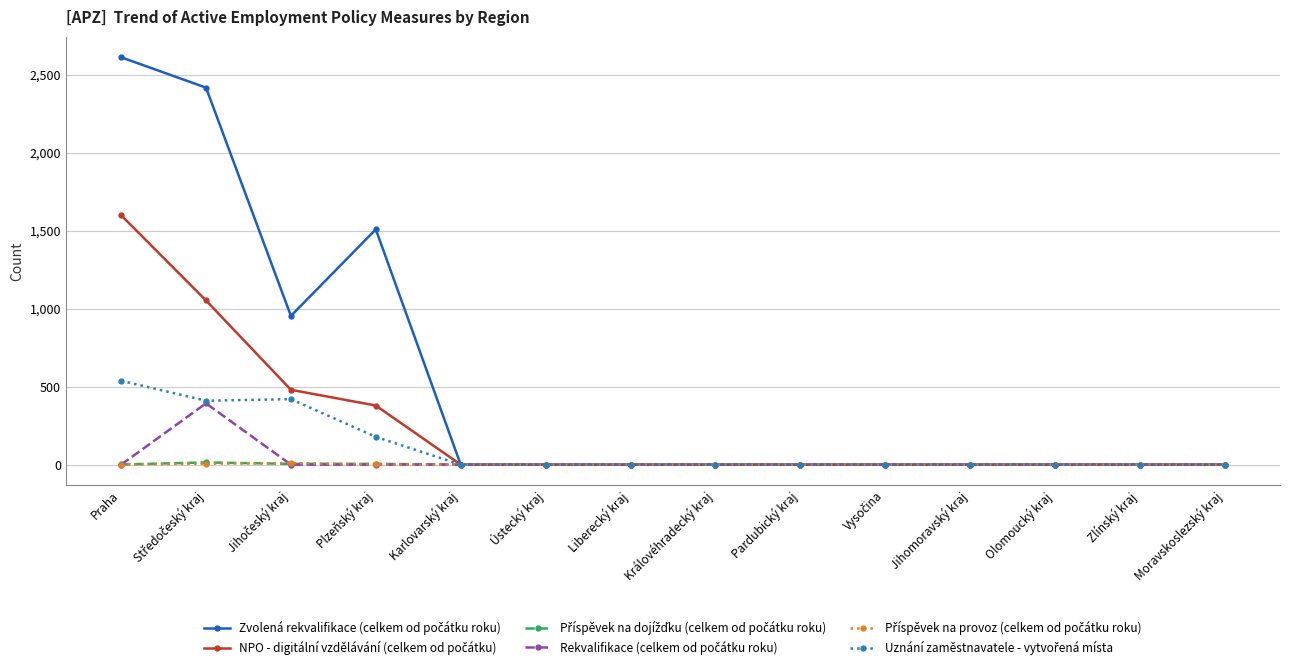

What is the label of the 6th point from the left?

Ústecký kraj